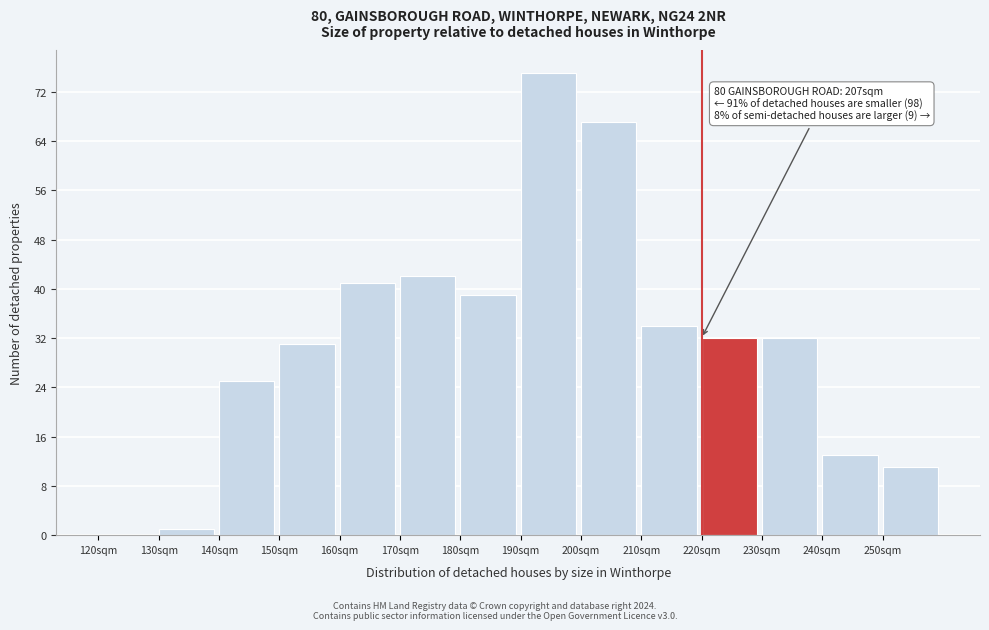

Reading left to right, list all the values displayed in this chart.

120sqm=0	130sqm=1	140sqm=25	150sqm=31	160sqm=41	170sqm=42	180sqm=39	190sqm=75	200sqm=67	210sqm=34	220sqm=32	230sqm=32	240sqm=13	250sqm=11